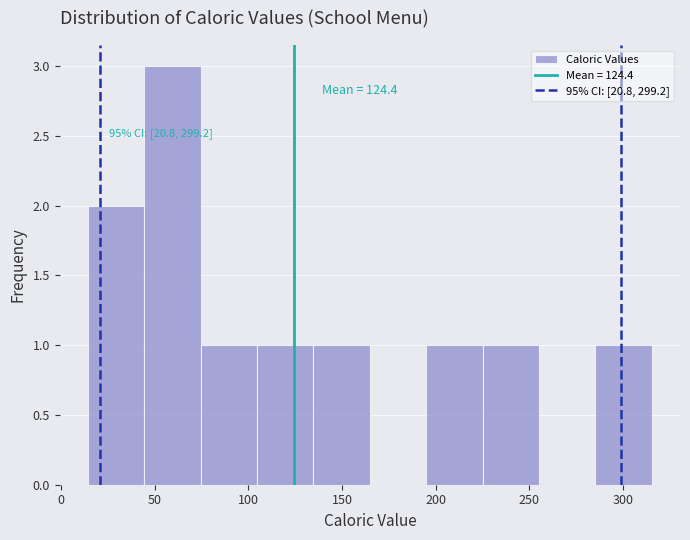

Which range on the x-axis has the tallest bar?

45 to 75